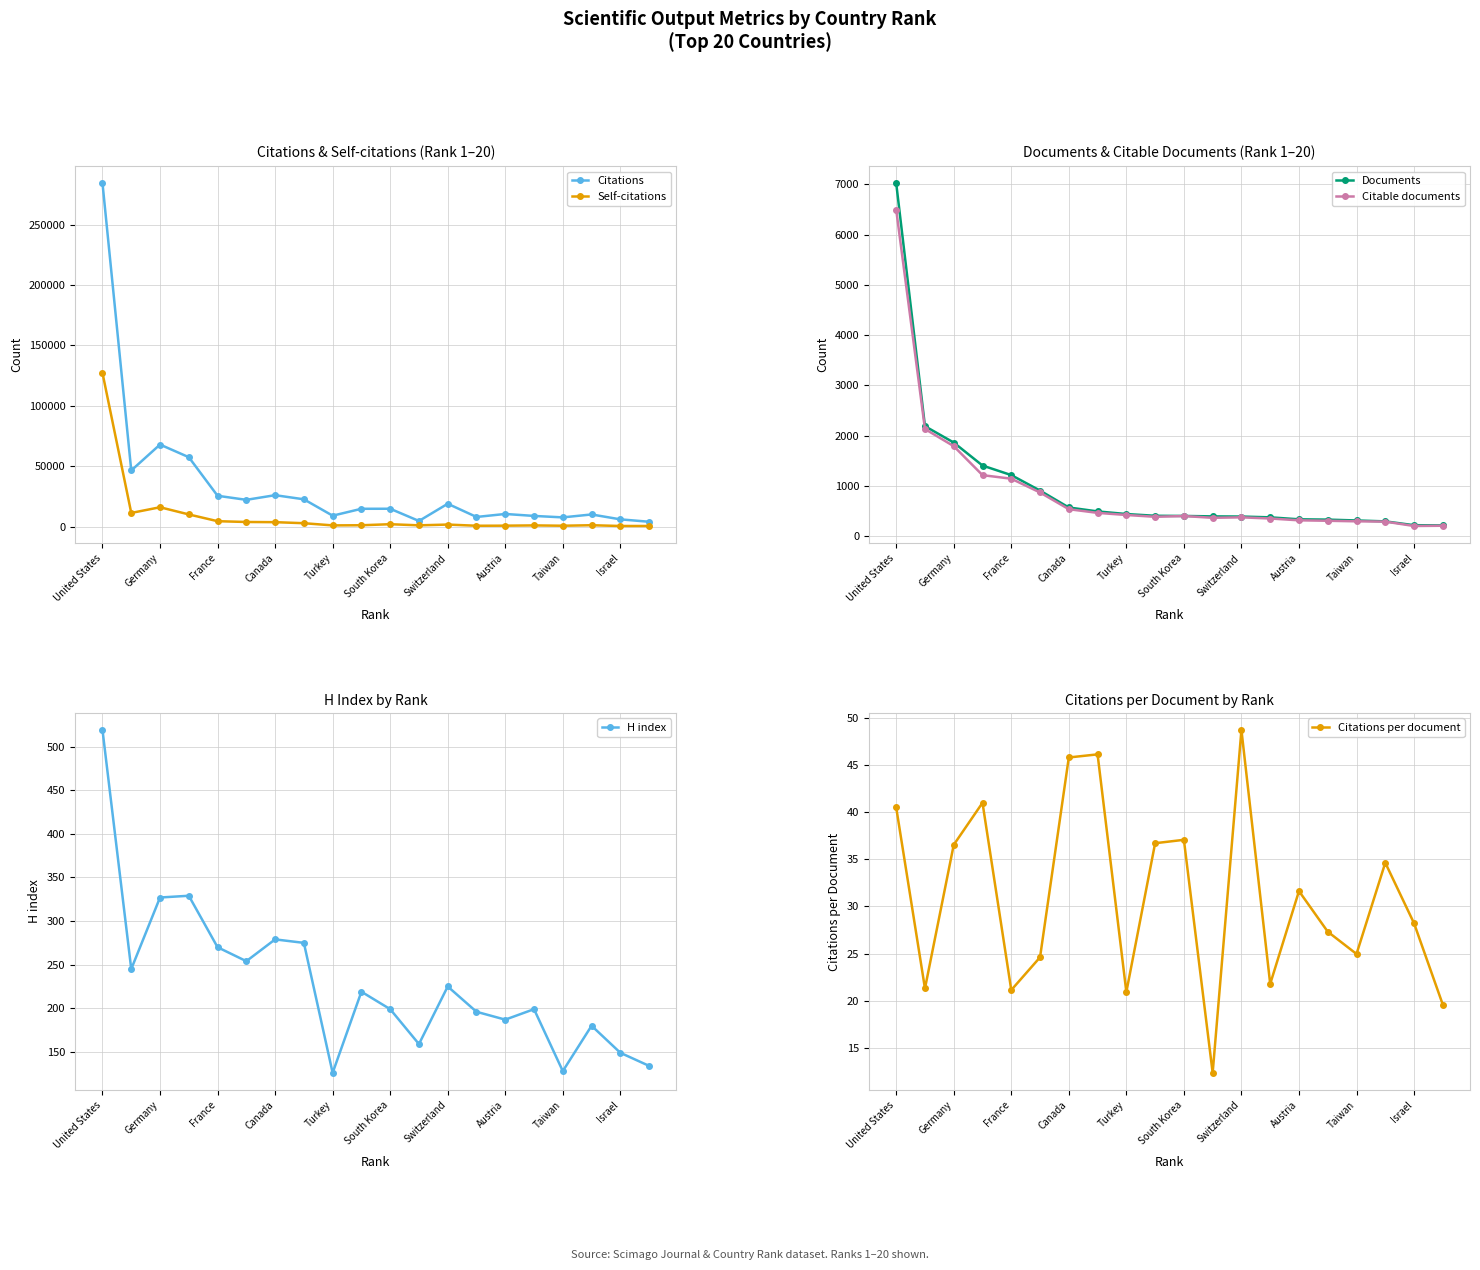

True or false: Citations has a value of 9273 at Turkey.

True